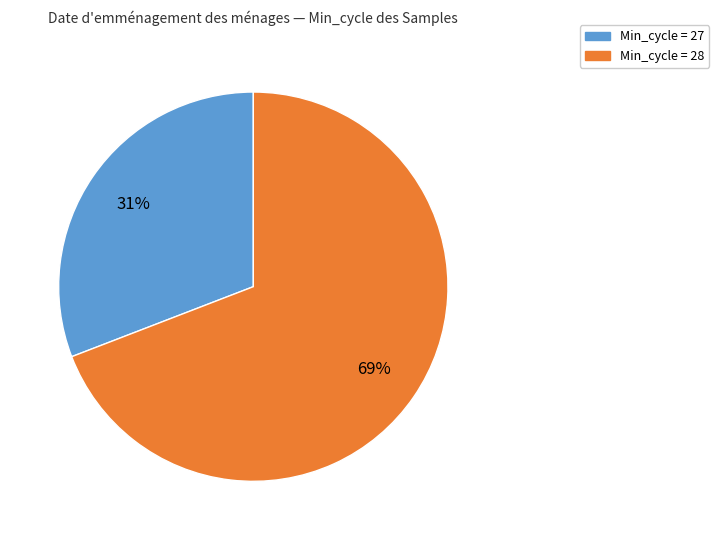

To the nearest percent, what is the difference between the largest and smallest slice percentages?

38%